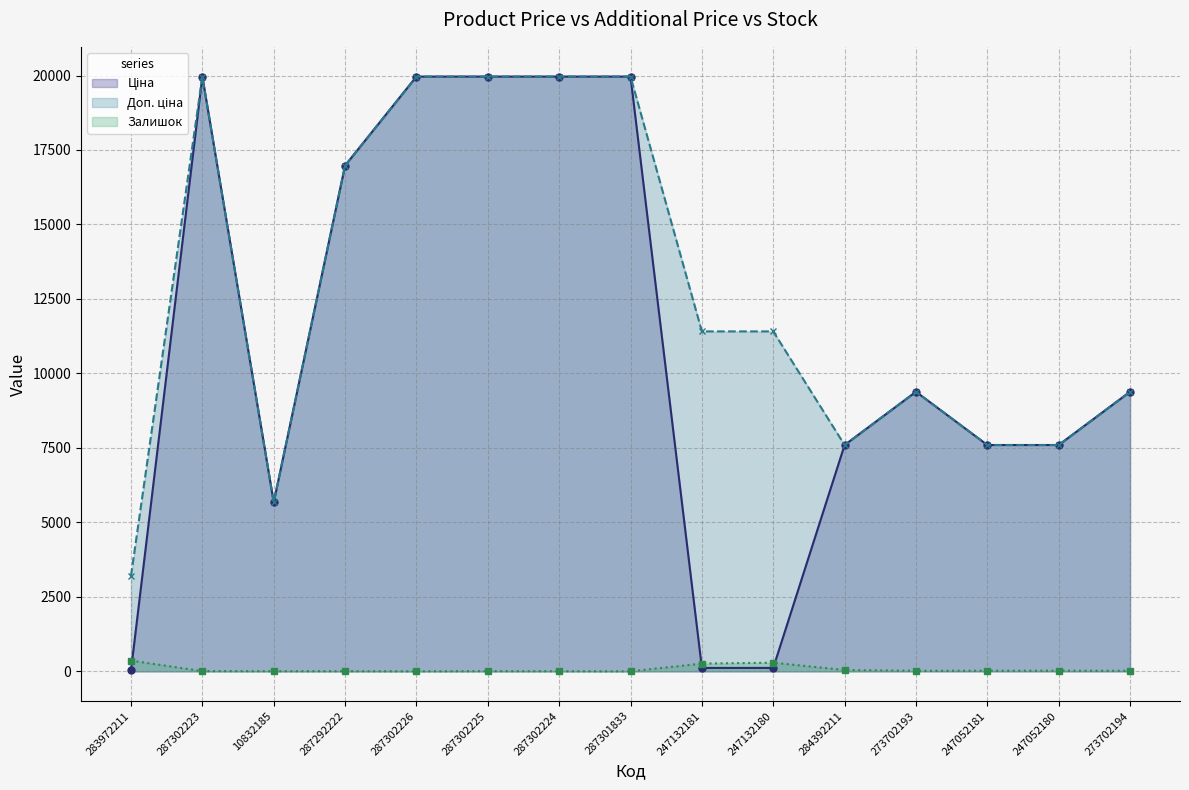

Where does the Ціна line series first go above 9383?

287302223